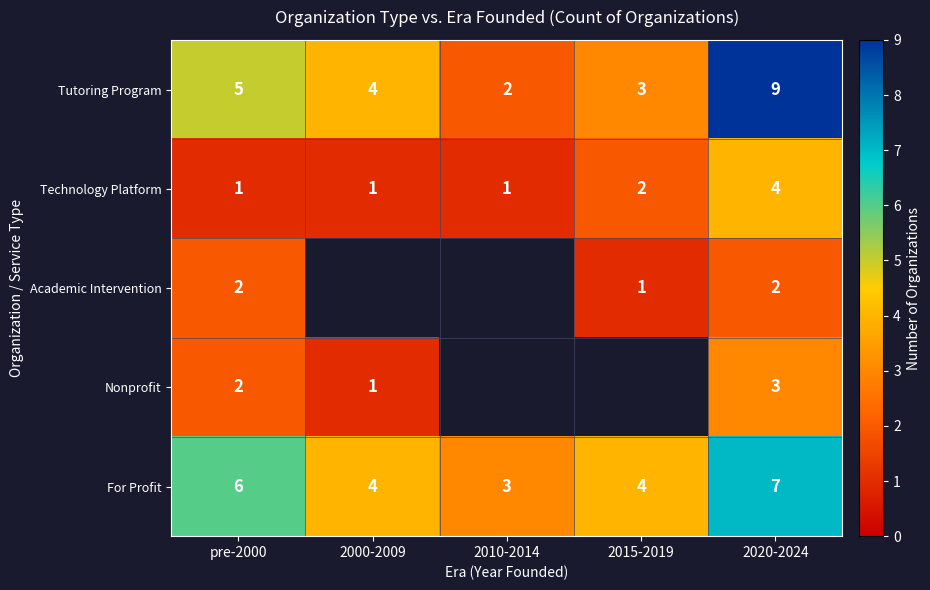

The Tutoring Program series shows 12 at 2020-2024. True or false?

False